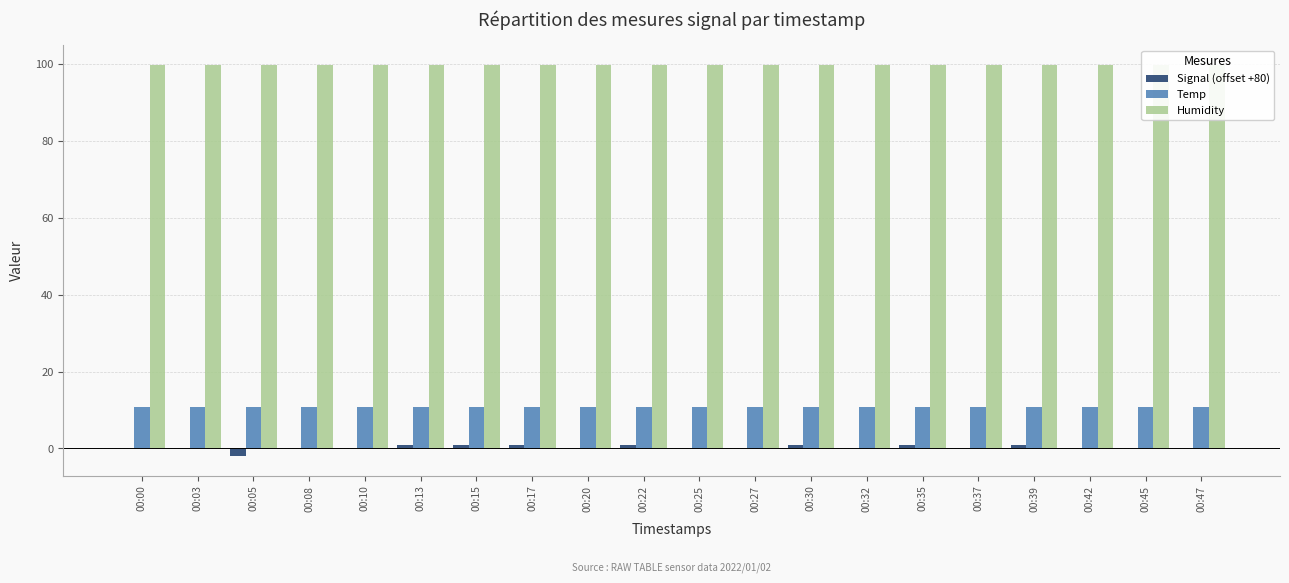

At which label is Humidity closest to 99?

00:00